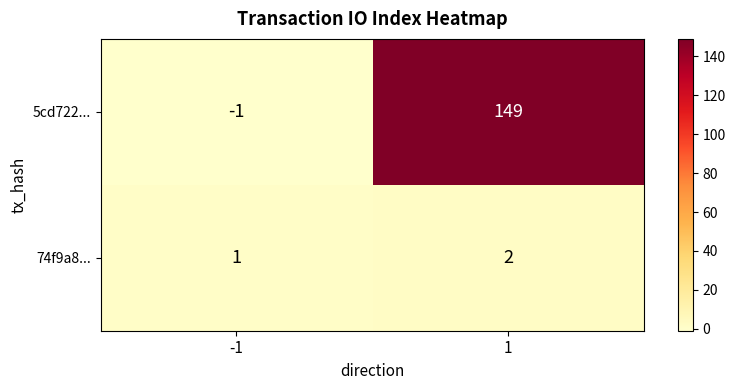

Which series changed the most between -1 and 1?

5cd722...